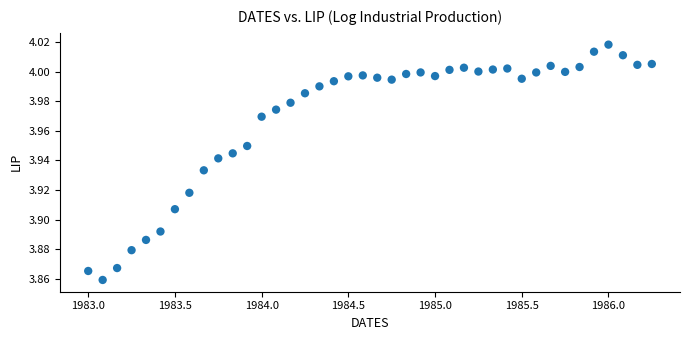

What is the range of X values (max minus min)?

3.2